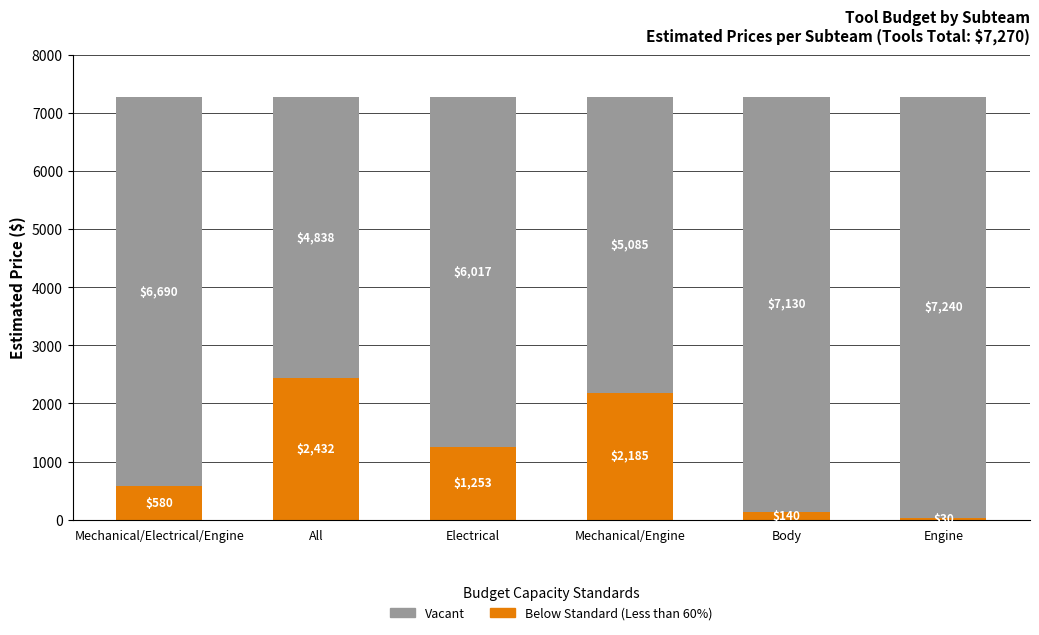

What is the difference between the Below Standard (Less than 60%) values at All and Mechanical/Electrical/Engine?

1852